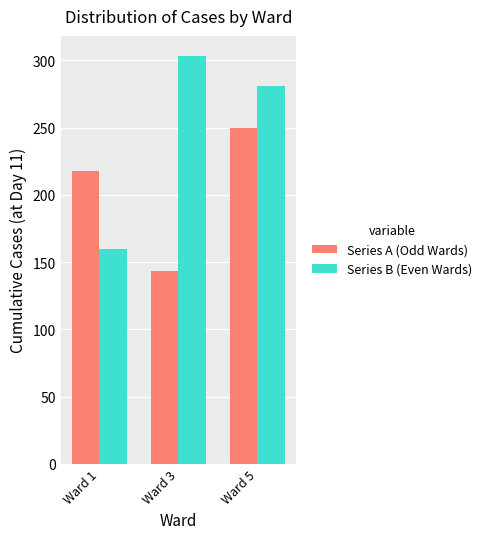

Which series has the largest total across all categories?

Series B (Even Wards)